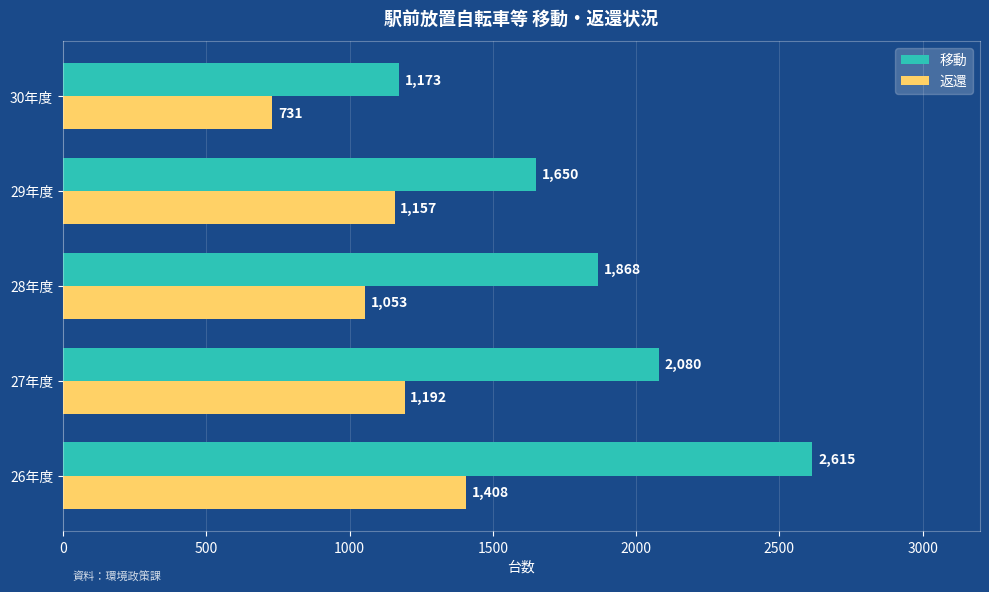

The value of 移動 at 27年度 is 2080. True or false?

True